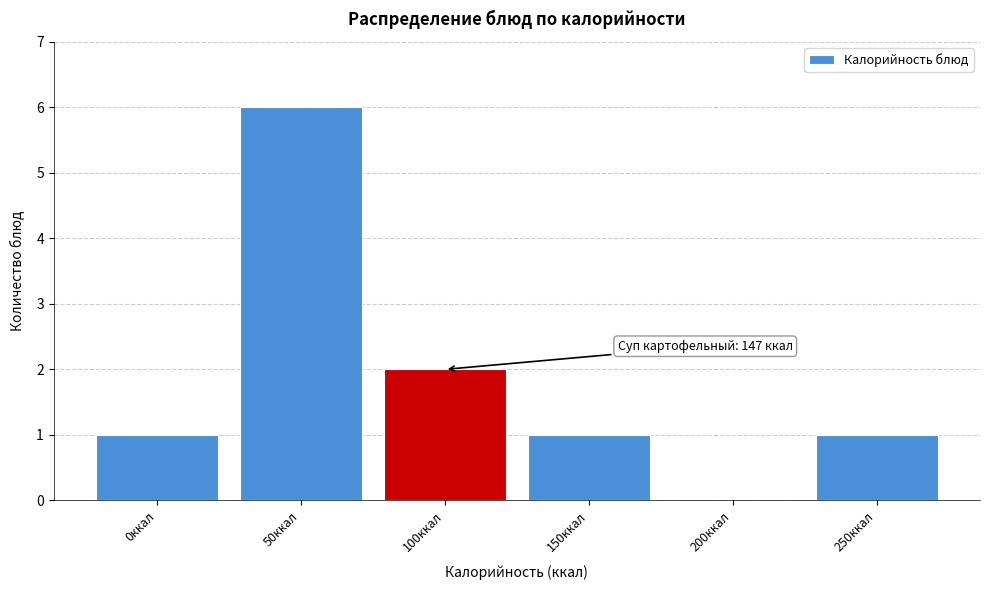

Reading left to right, extract all data points from this chart.

0ккал=1	50ккал=6	100ккал=2	150ккал=1	200ккал=0	250ккал=1